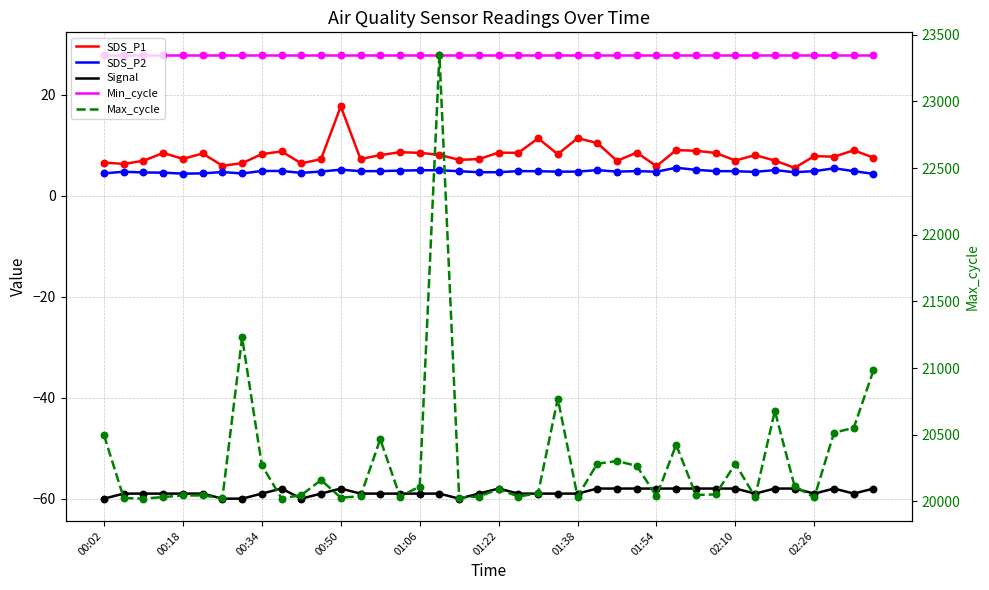

Is the value of Max_cycle at 39 greater than the value of SDS_P2 at 18?

Yes